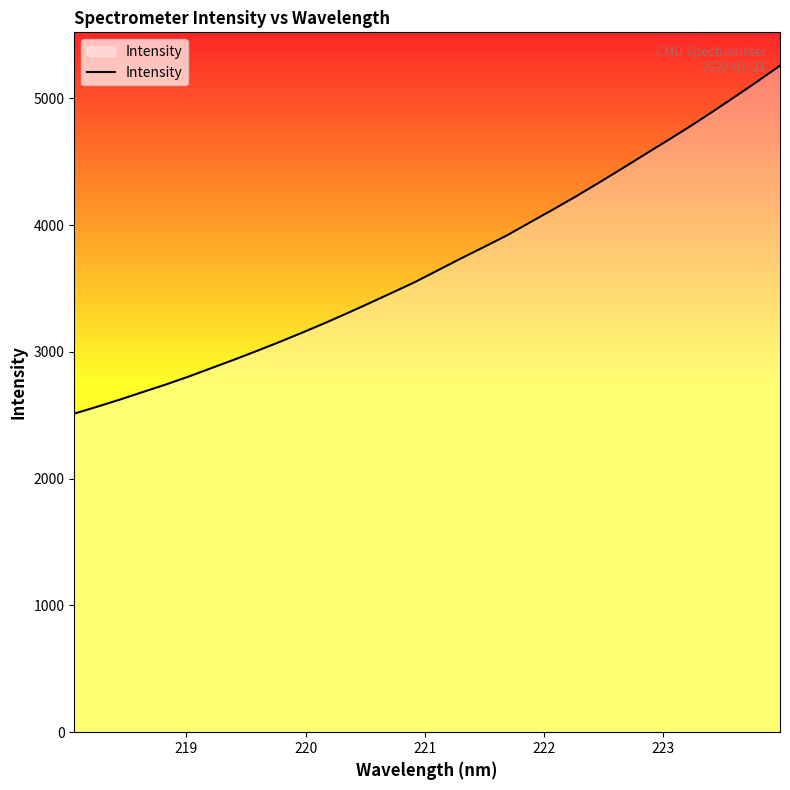

What is the smallest value displayed?

2513.3